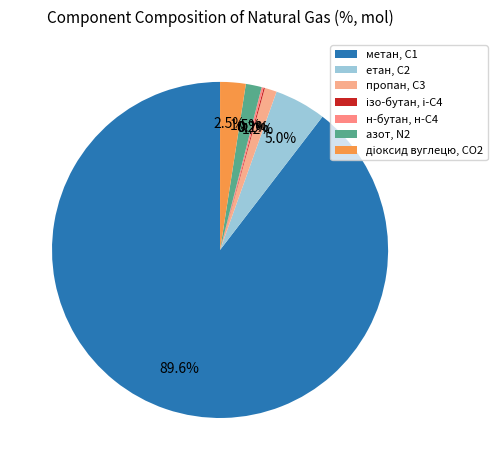

How much of the chart is everything except діоксид вуглецю, CО2?

97.5%